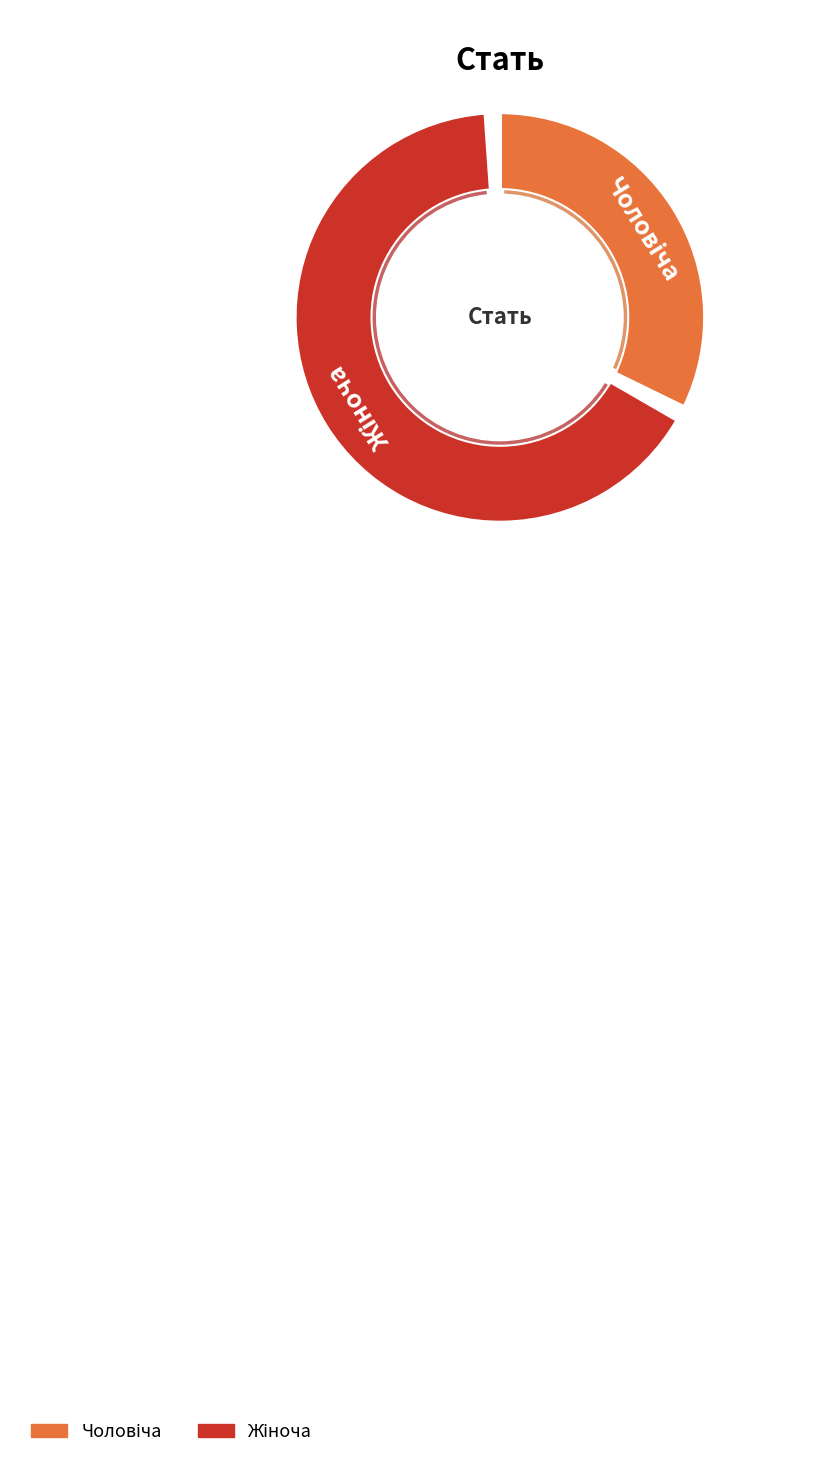

Between Чоловіча and Жіноча, which is larger?

Жіноча